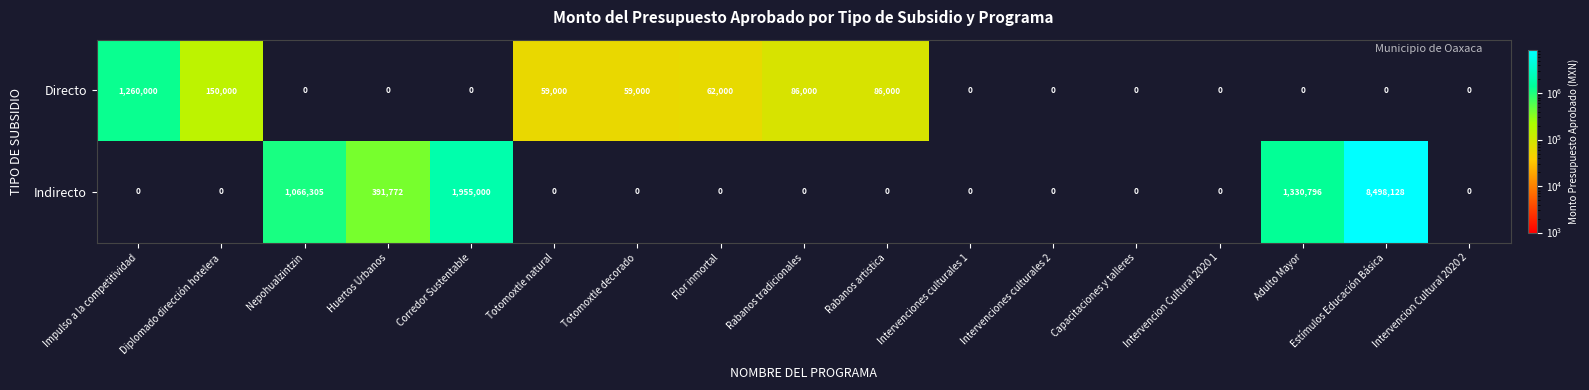

Which series has the widest spread of values?

Indirecto